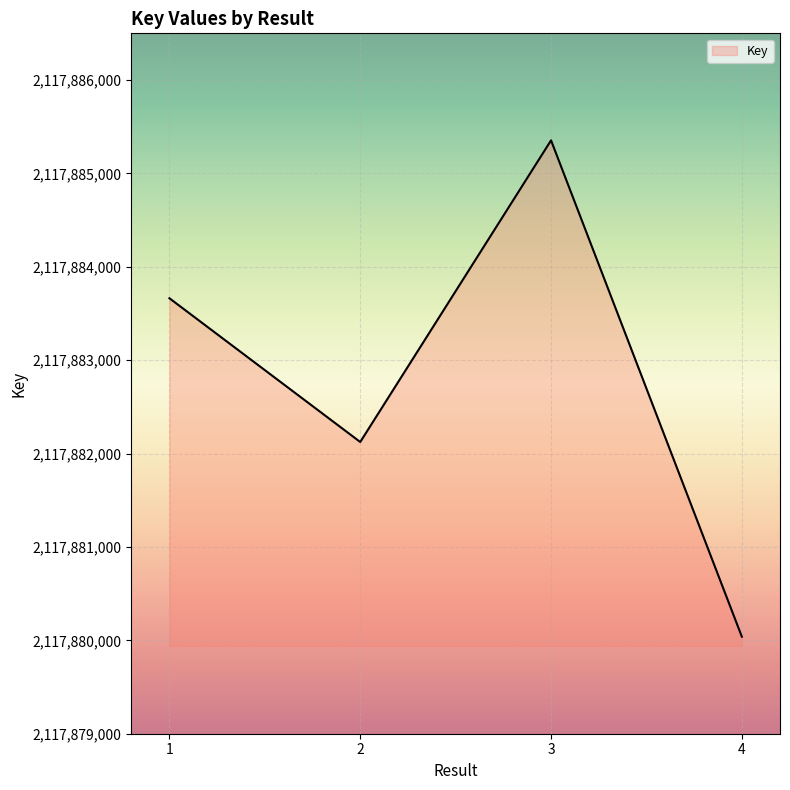

The value at 2 is 2117882124. True or false?

True